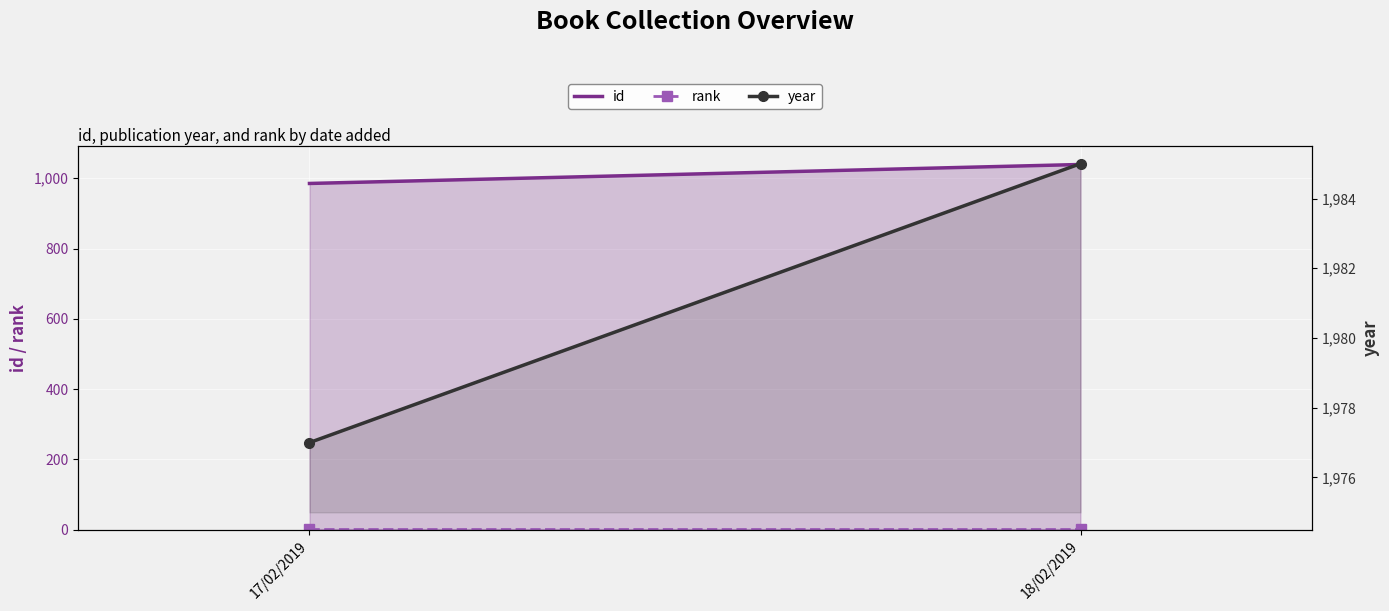

Reading right to left, transcribe all the data shown in this chart.

id: 18/02/2019=1039	17/02/2019=985
rank: 18/02/2019=1	17/02/2019=1
year: 18/02/2019=1985	17/02/2019=1977